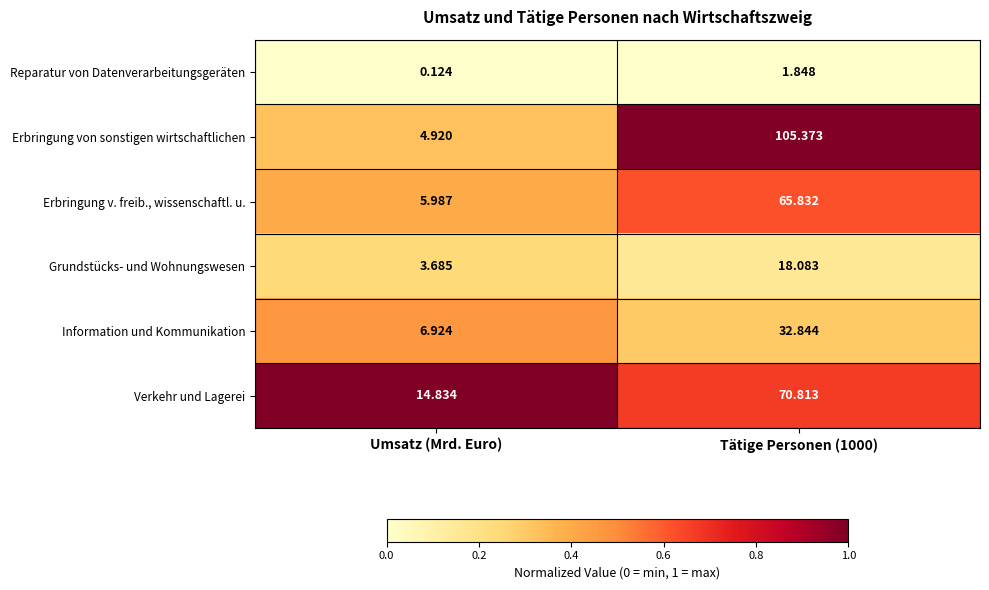

Is the value of Grundstücks- und Wohnungswesen at Umsatz (Mrd. Euro) greater than the value of Erbringung von sonstigen wirtschaftlichen at Umsatz (Mrd. Euro)?

No